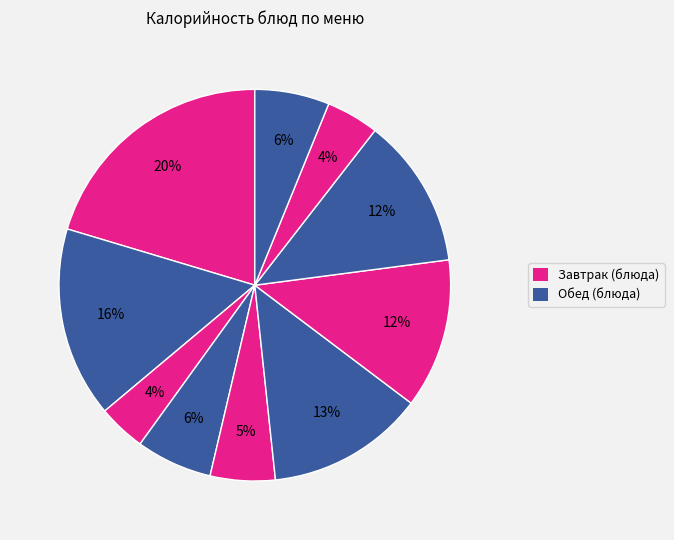

To the nearest percent, what is the average slice percentage?

10%